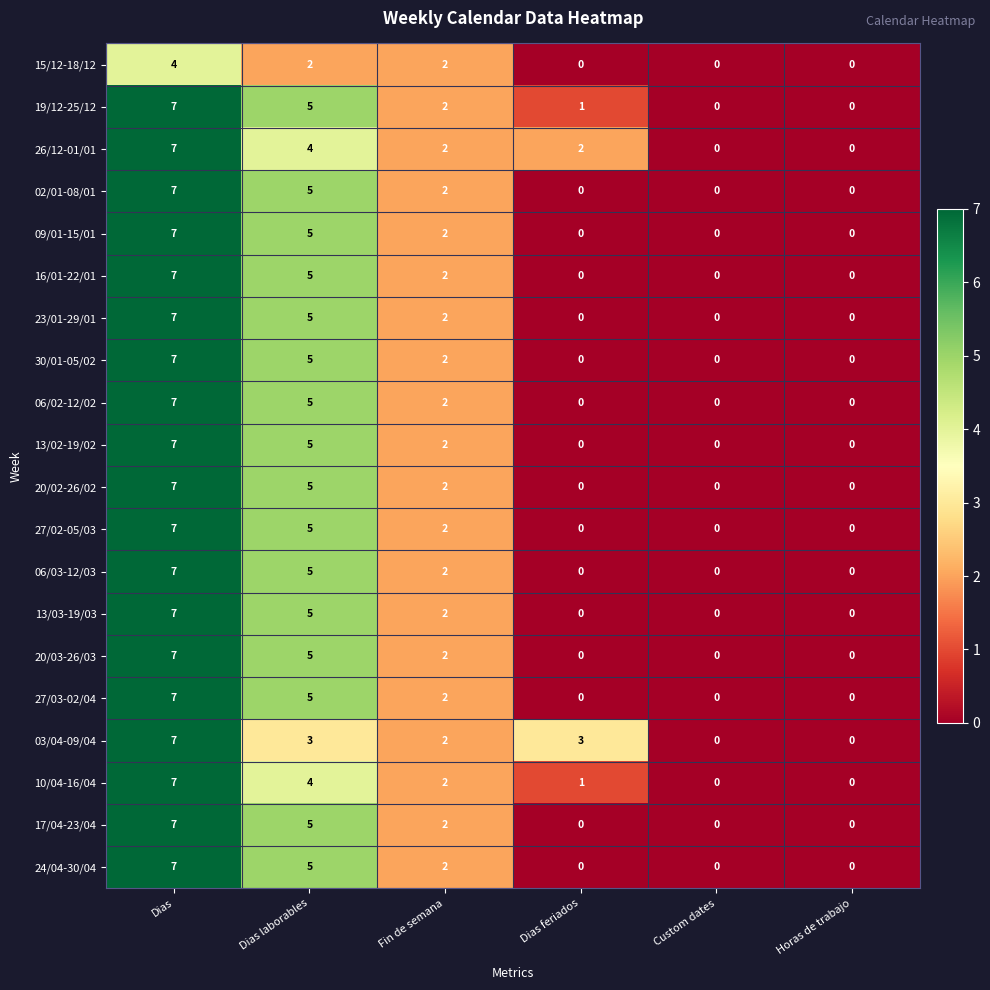

Which label corresponds to the largest value in the chart?

Dias